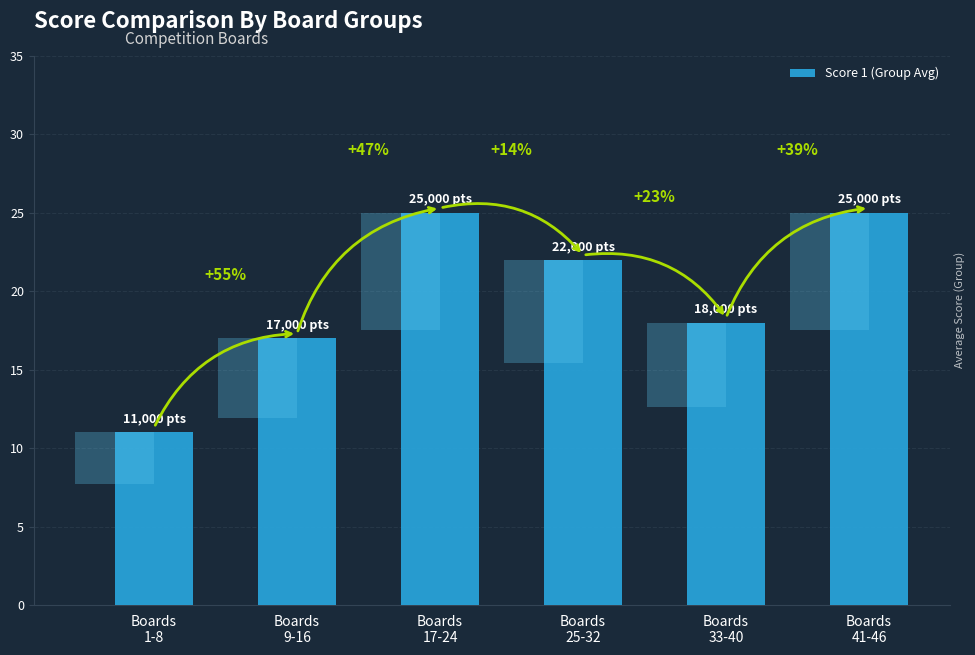

What is the difference between the values at Boards
25-32 and Boards
9-16?

5